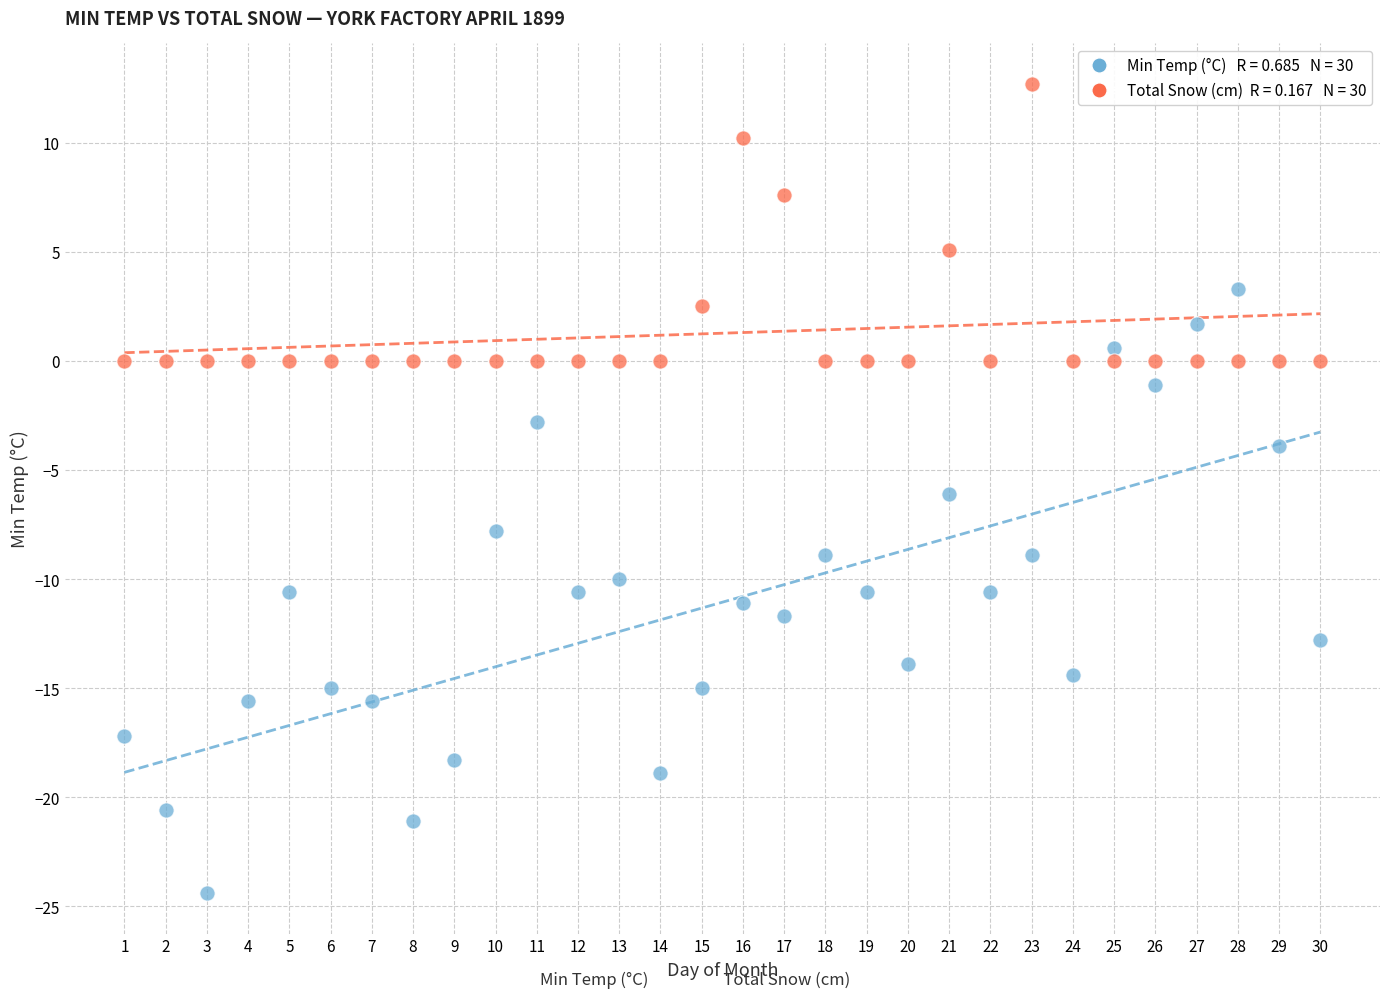

Across all data points, what is the range of X values (max minus min)?

29.0